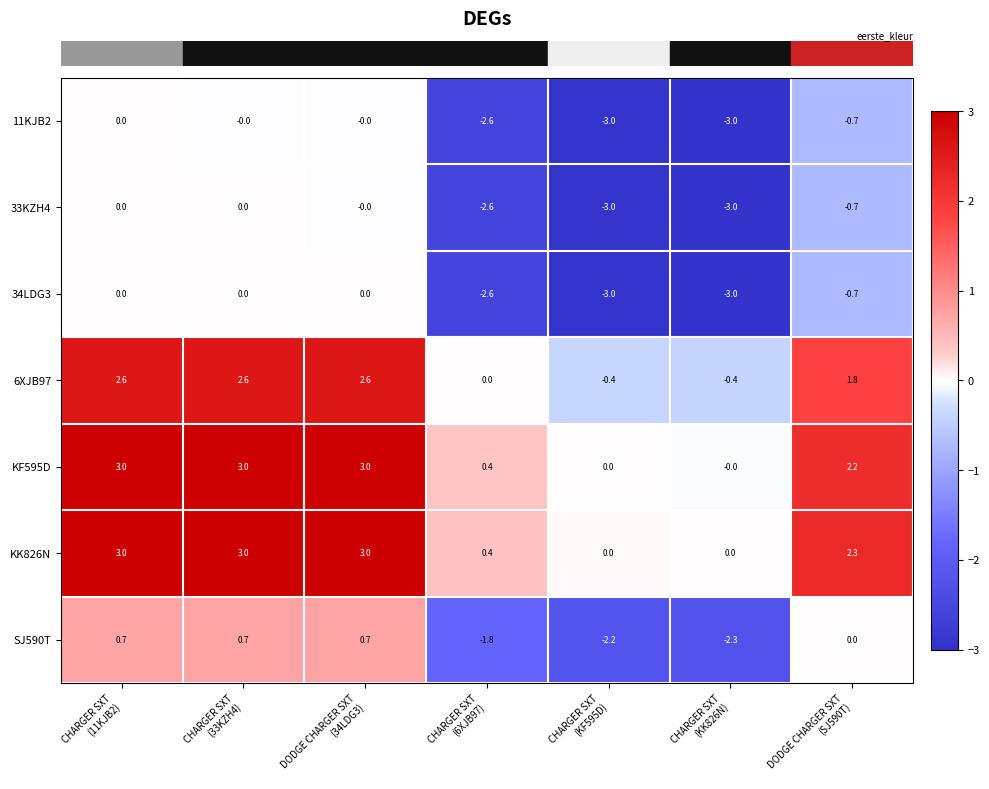

At how many categories does at least one series exceed 1?

4